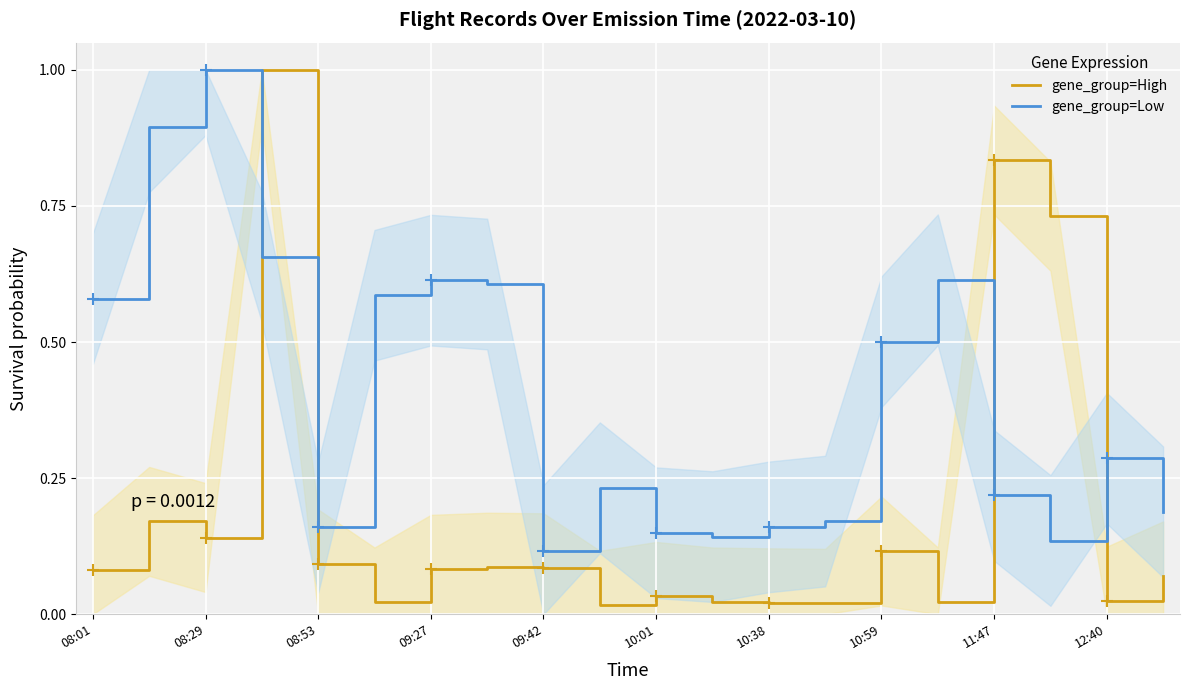

True or false: gene_group=High and gene_group=Low intersect in this chart.

True